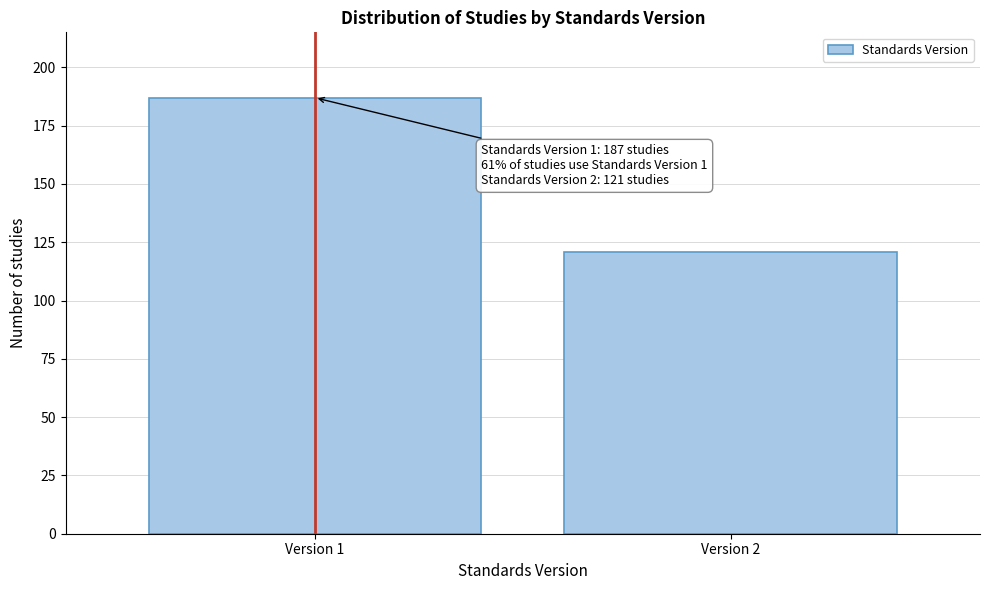

Reading left to right, extract all data points from this chart.

187	121